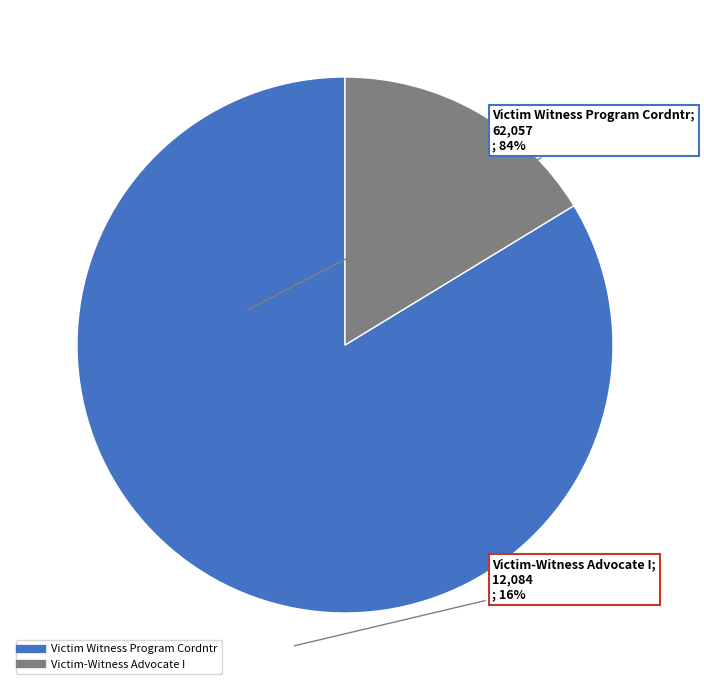

Approximately how many times larger is the value at Victim Witness Program Cordntr compared to Victim-Witness Advocate I?

5.1